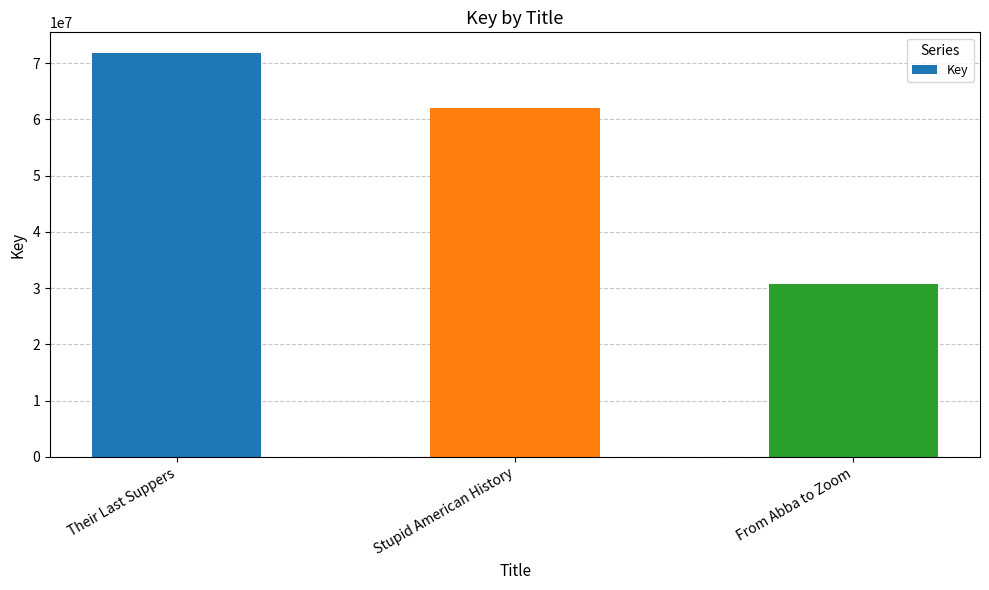

What is the change in value from Their Last Suppers to From Abba to Zoom?

-41089851